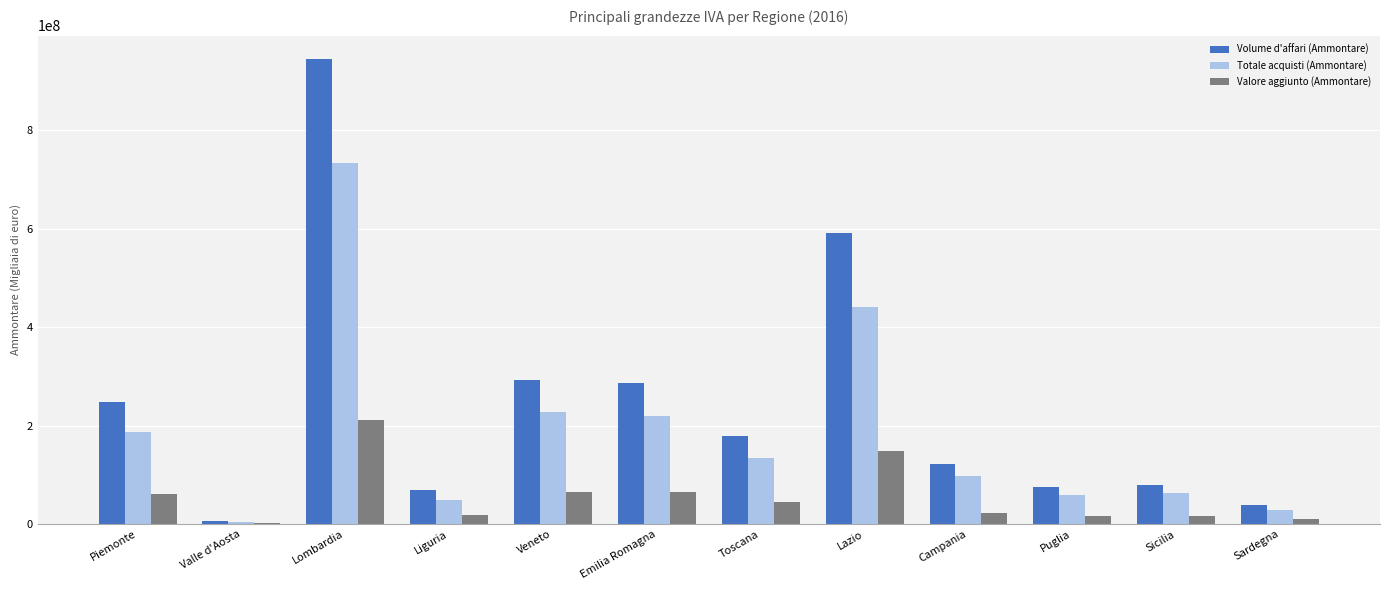

What is the maximum value shown in the chart?

944841340